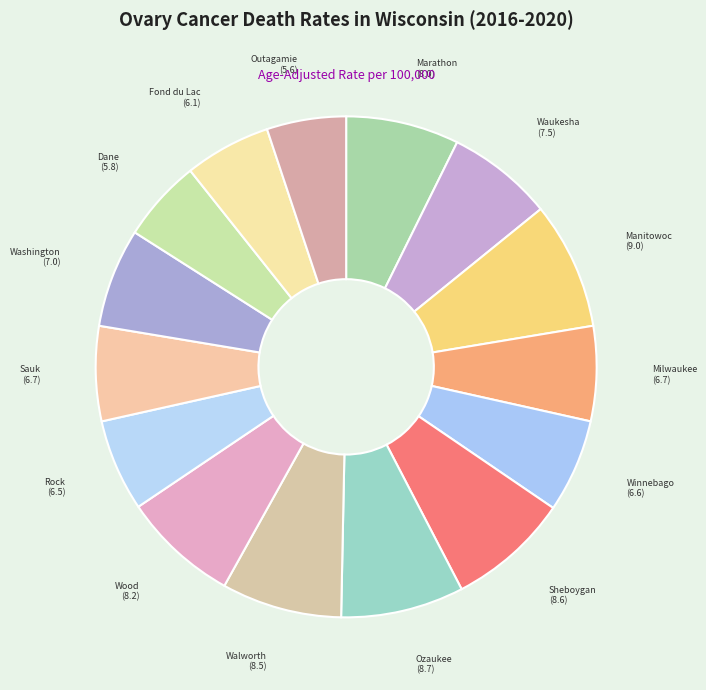

How many slices are in this pie chart?

15